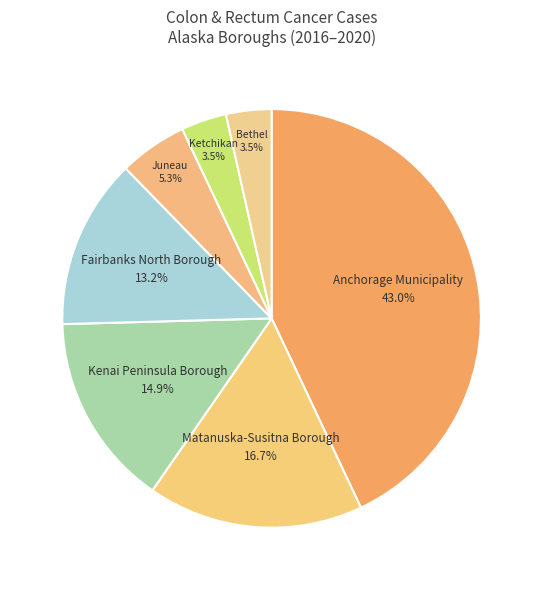

How many slices are in this pie chart?

7